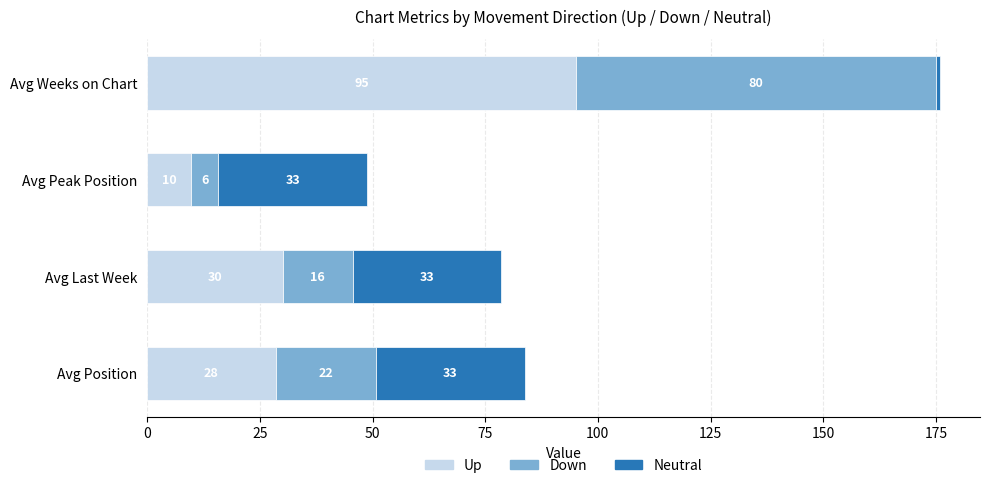

True or false: Up has a value of 7.5 at Avg Last Week.

False